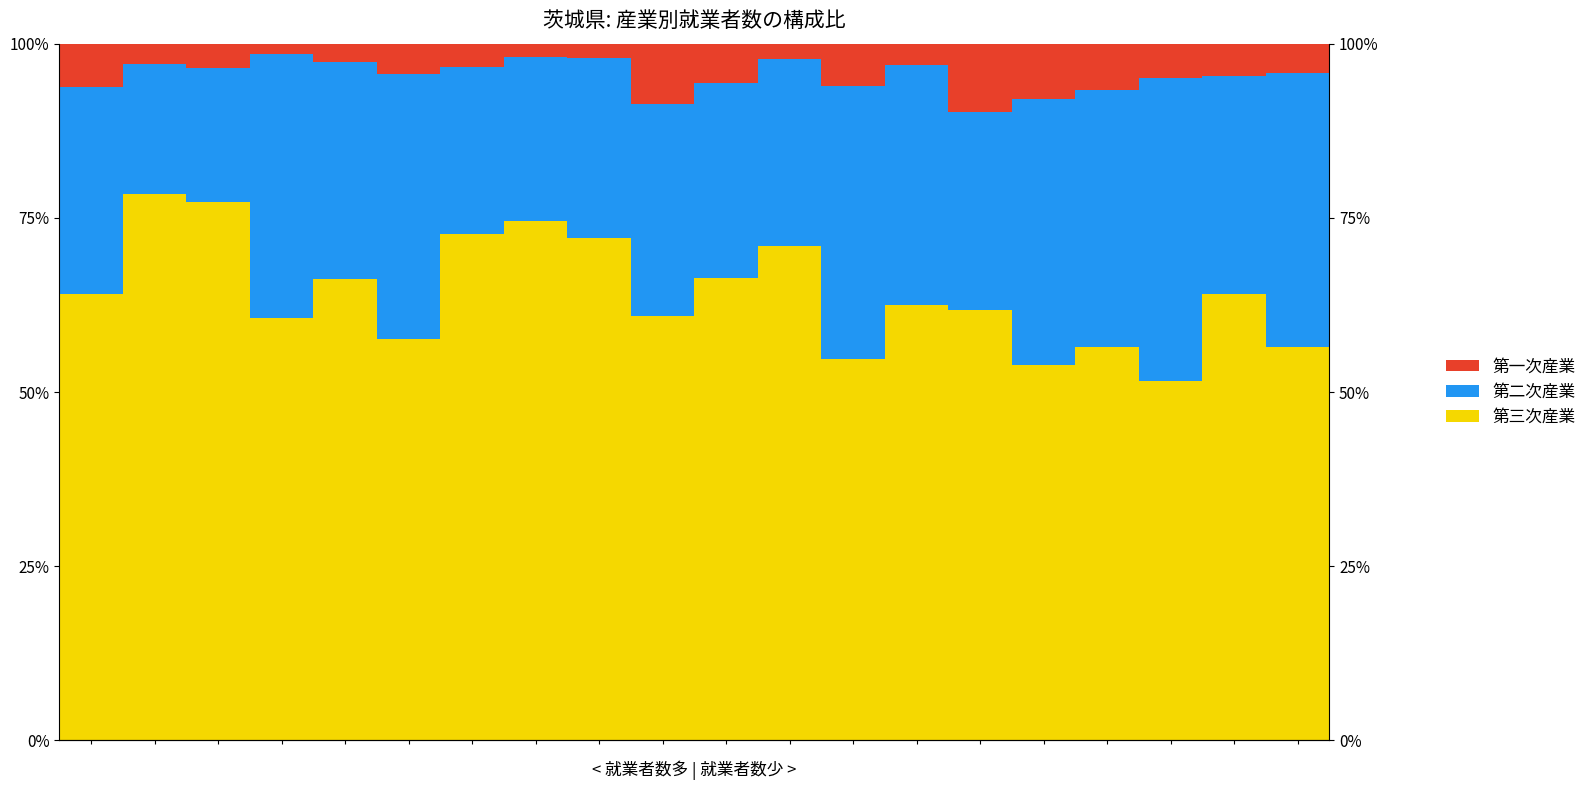

What is the difference between the maximum and second lowest values in the 第一次産業 series?

0.1